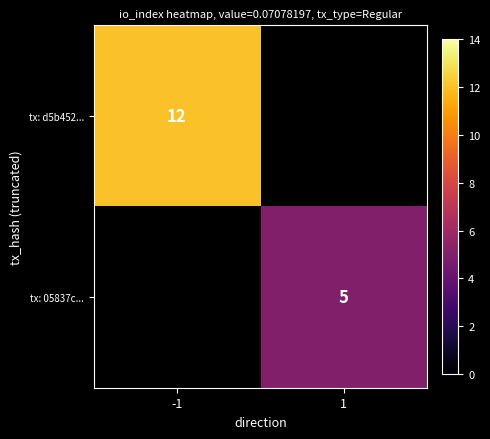

Is it true that tx: 05837c... equals 3 at 1?

False